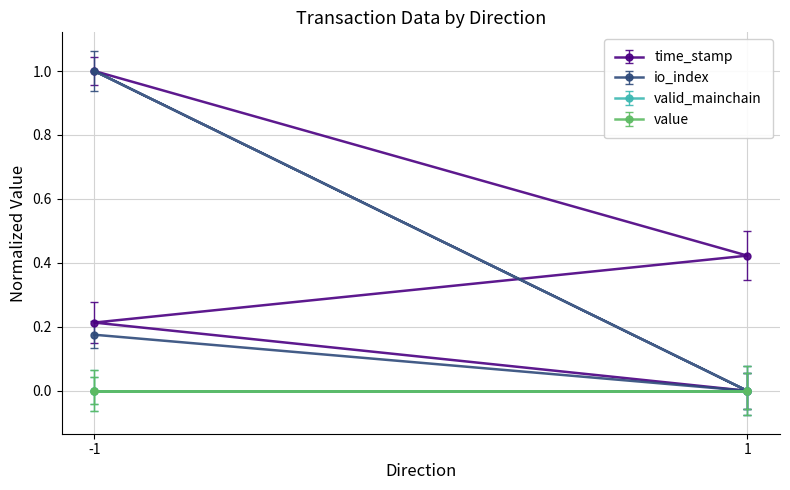

Rank the categories by io_index value from highest to lowest.

-1, -1, 1, 1